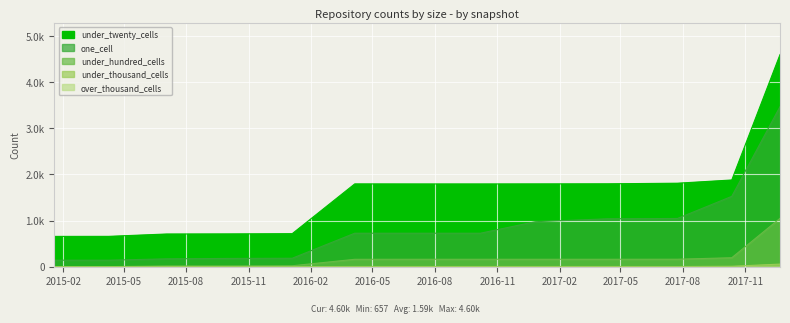

What is the average value of the under_thousand_cells series?

7